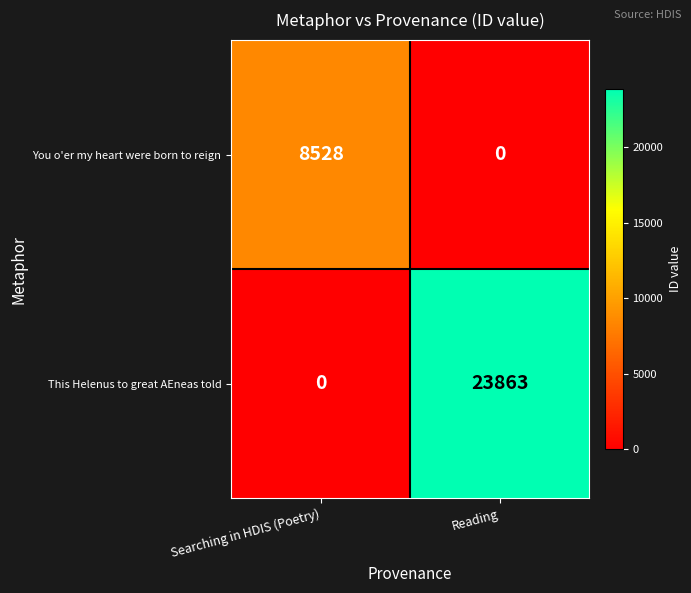

Reading left to right, transcribe all the data shown in this chart.

You o'er my heart were born to reign: 8528	0
This Helenus to great AEneas told: 0	23863